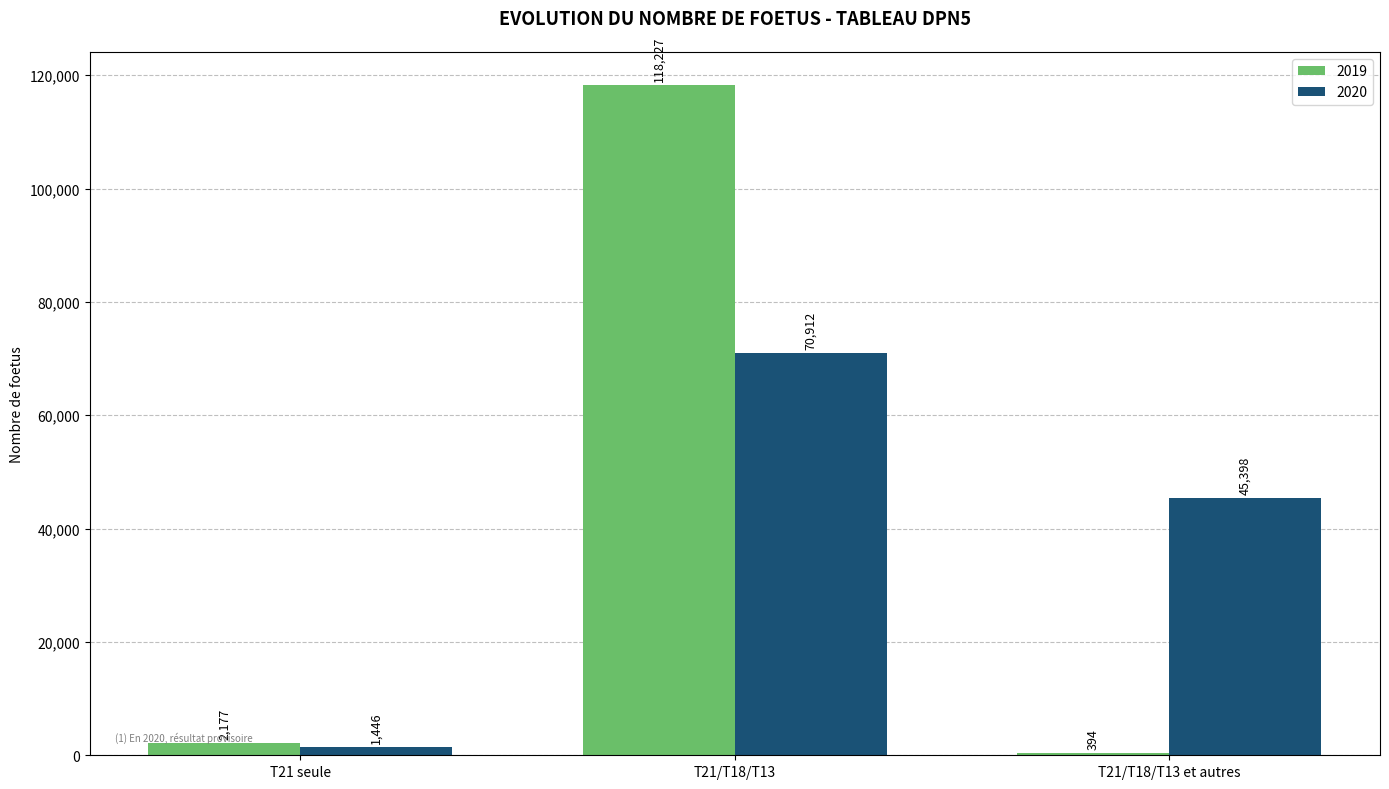

List the series in order of their peak value, lowest first.

2020, 2019